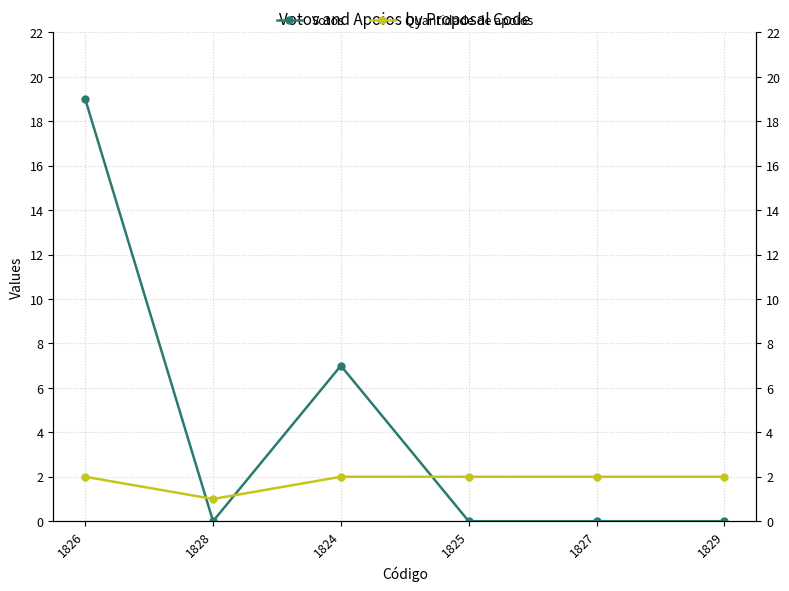

True or false: Quantidade de apoios has a value of 2 at 1827.

True